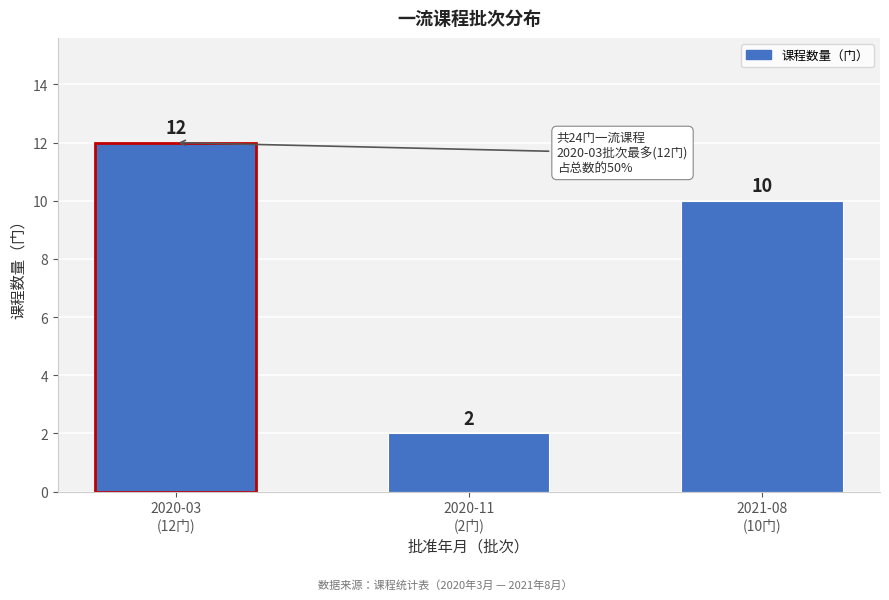

Reading left to right, extract all data points from this chart.

12	2	10